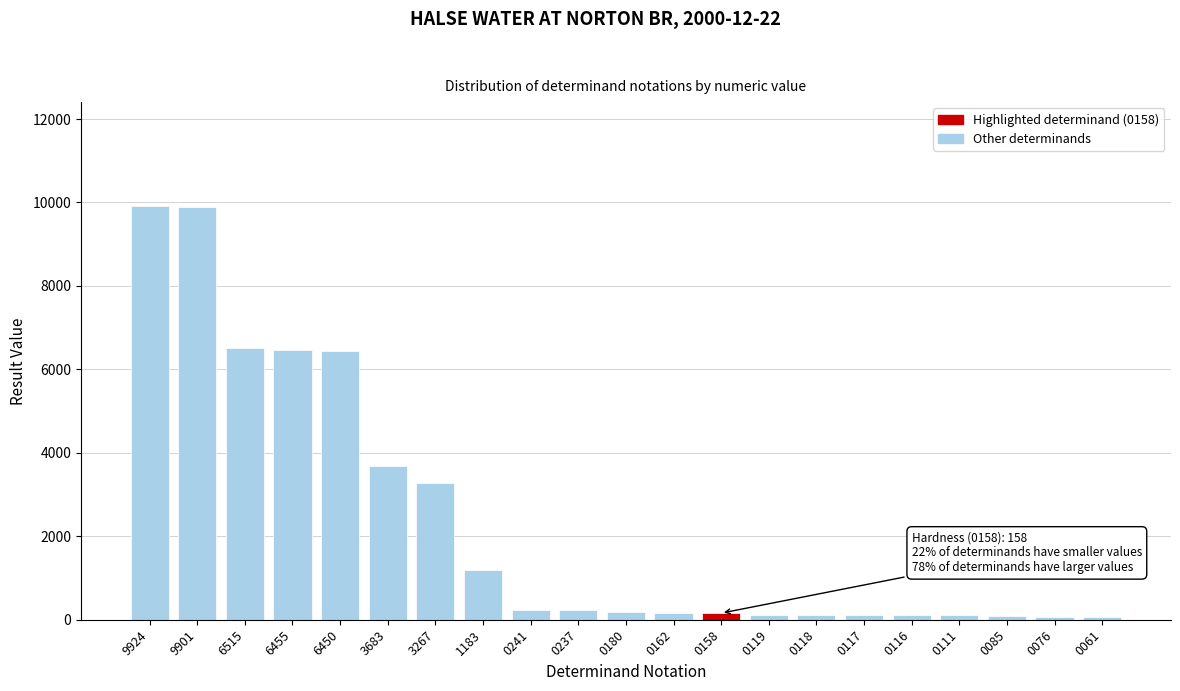

What is the average value?

2341